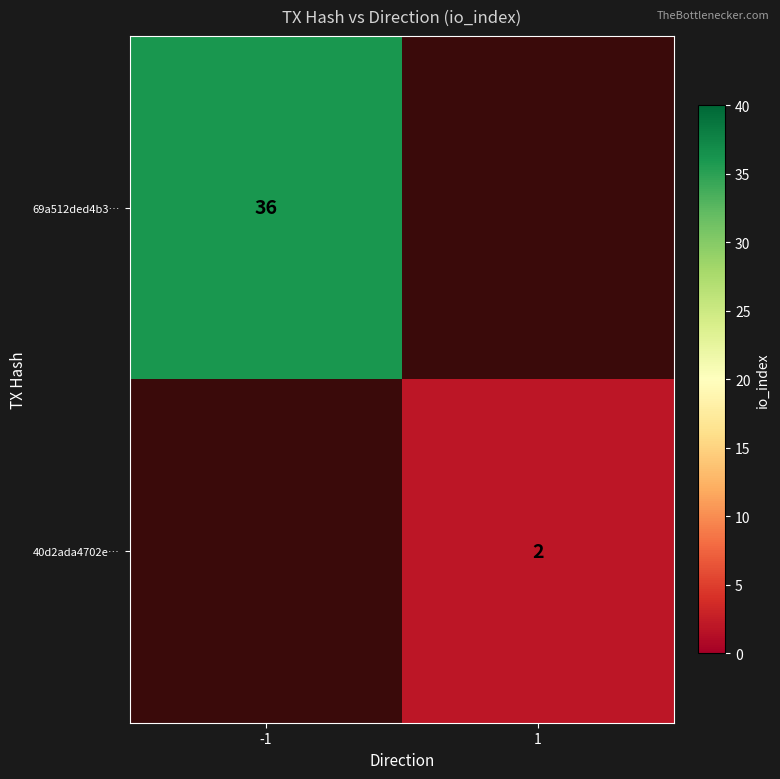

What is the minimum value shown in the chart?

2.0